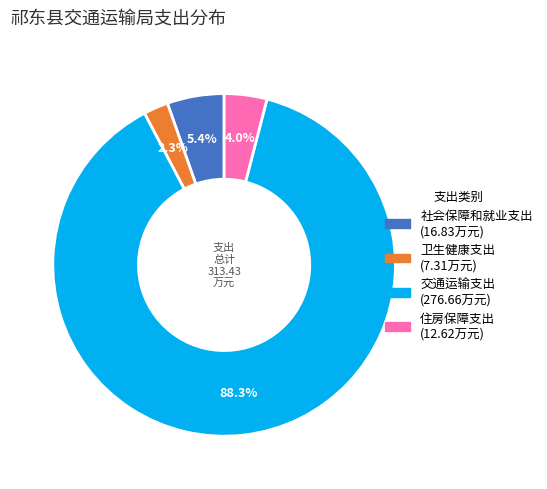

What is the ratio of the value at 交通运输支出 to the value at 社会保障和就业支出?

16.4